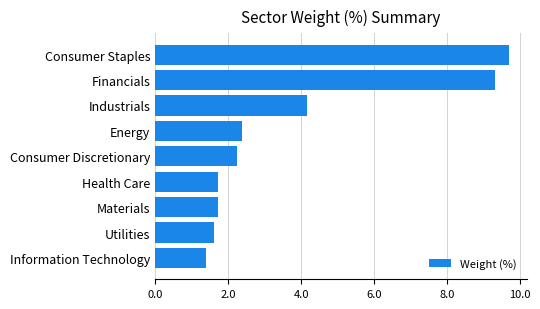

What value does the data have at Utilities?

1.6